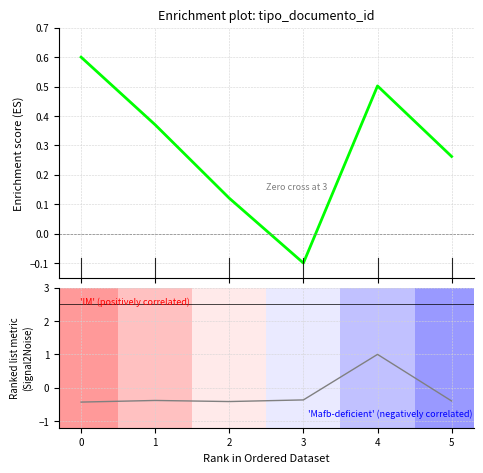

What is the value of the Ranking metric scores point at the 6th from the left?

-0.4